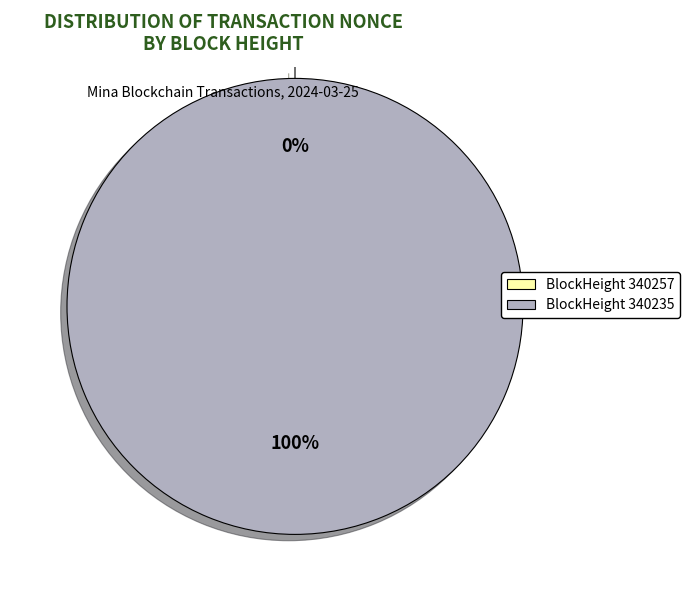

Rank the categories by value from highest to lowest.

340235, 340257